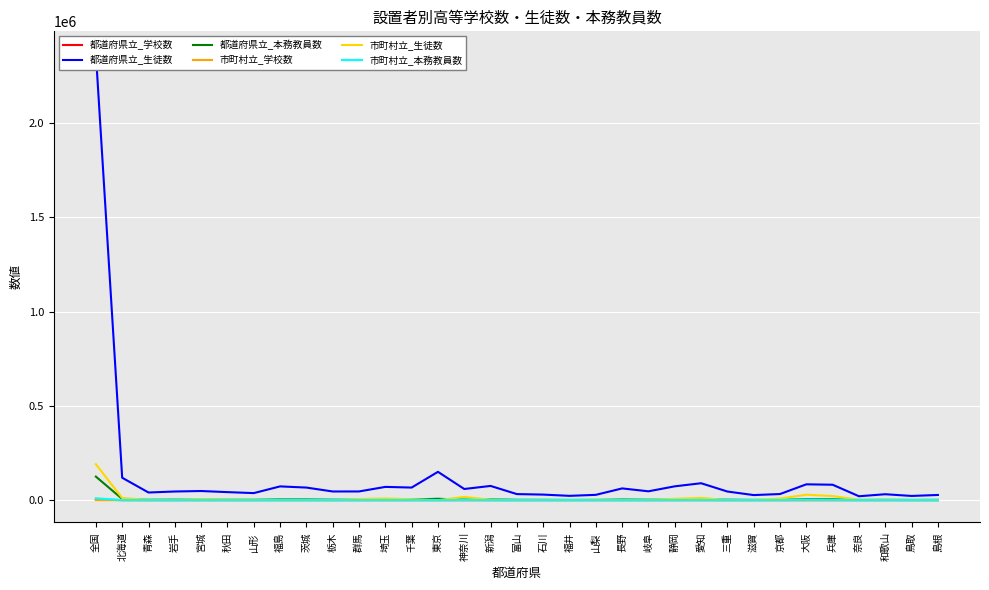

At which category is the sum across all series the highest?

全国